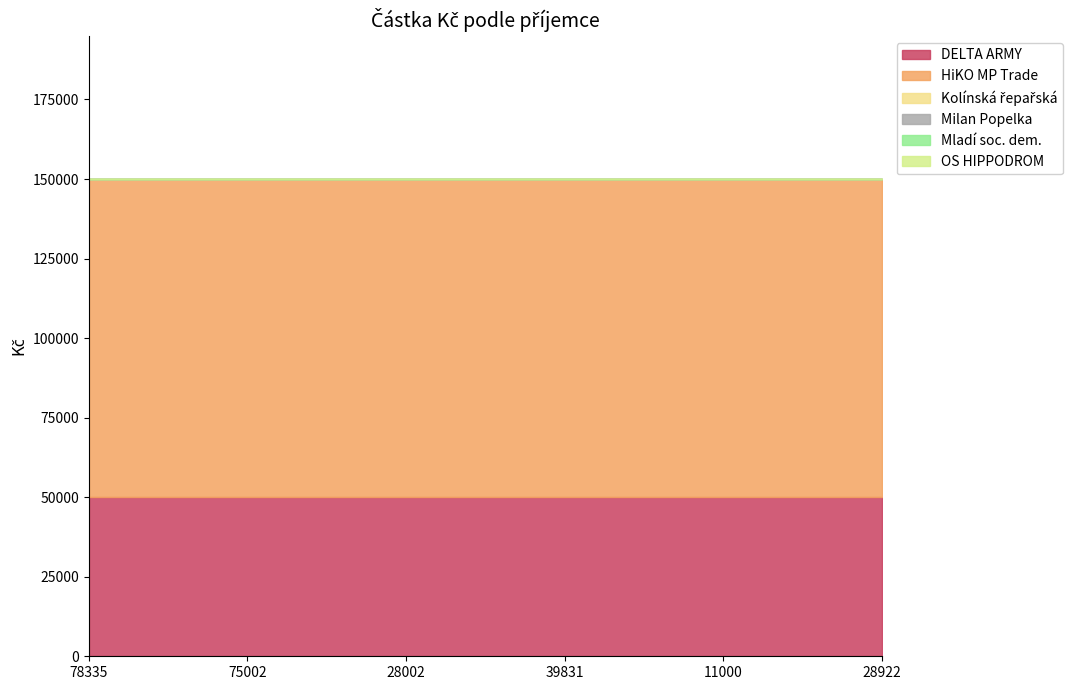

What is the average value of the DELTA ARMY series?

50000